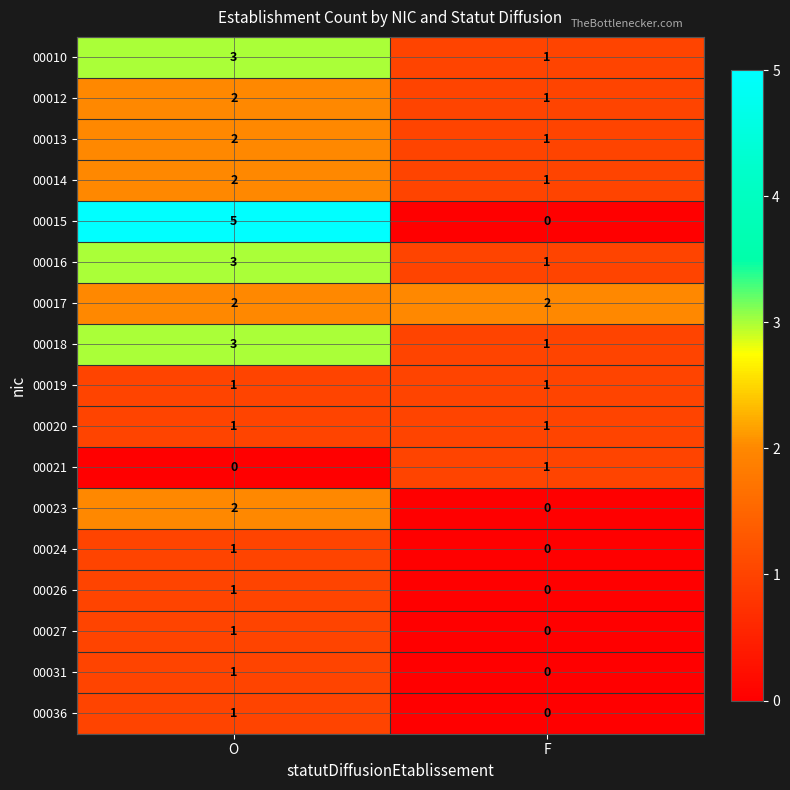

Rank the categories by 00012 value from highest to lowest.

O, F